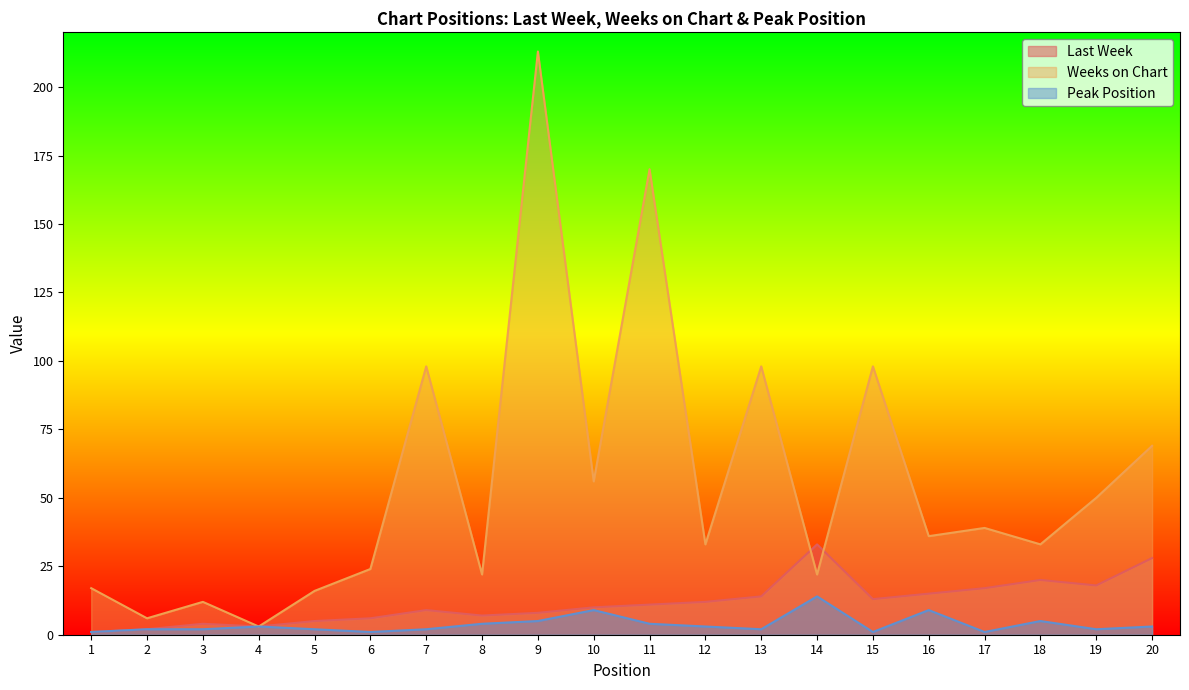

Where is the first local maximum for Last Week?

3